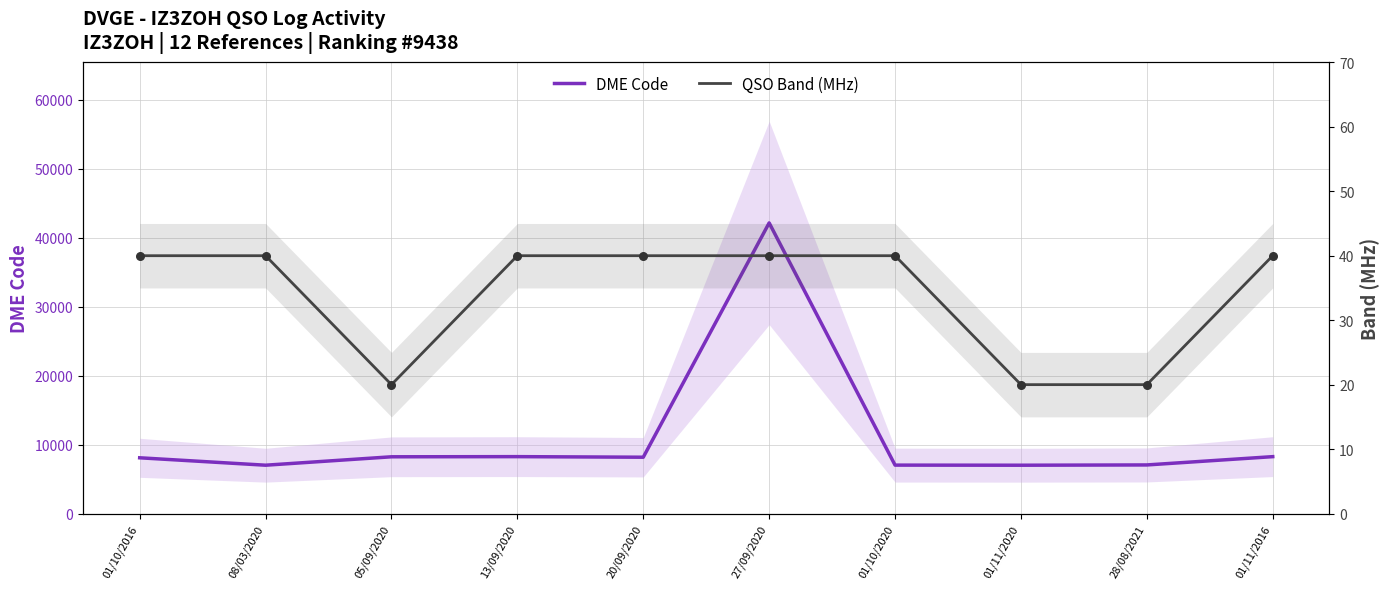

At which category is the sum across all series the highest?

27/09/2020